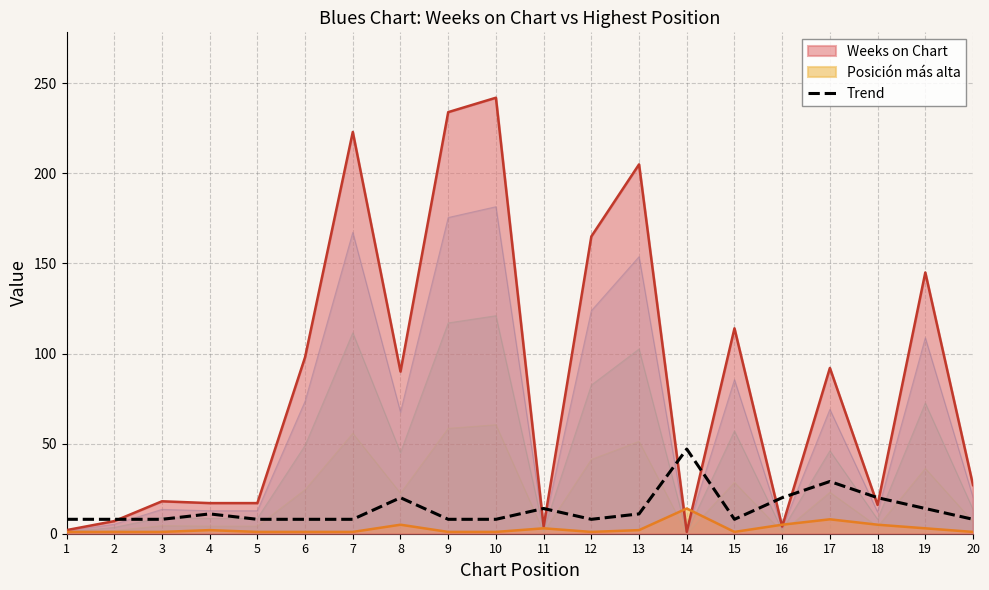

Is the value of Weeks on Chart at 19 greater than the value of Posición más alta at 1?

Yes